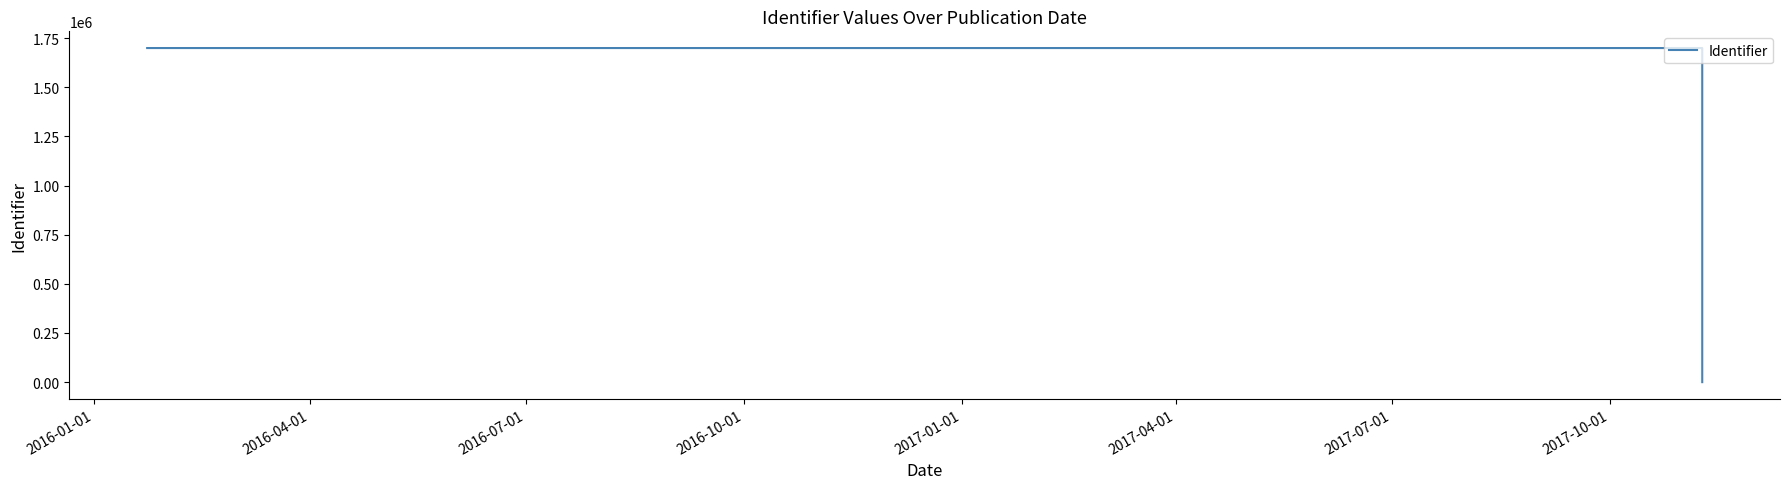

How many lines are shown in the chart?

1